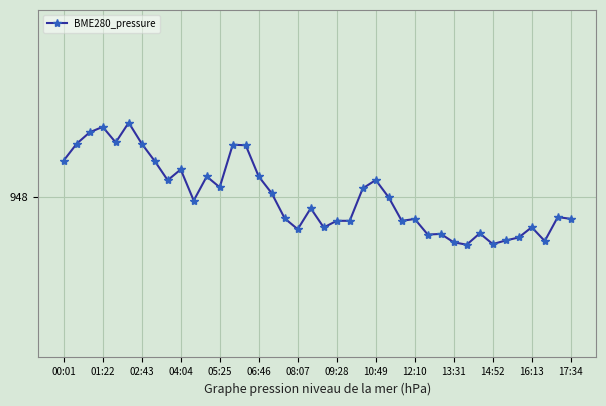

What is the greatest value displayed?

948.3